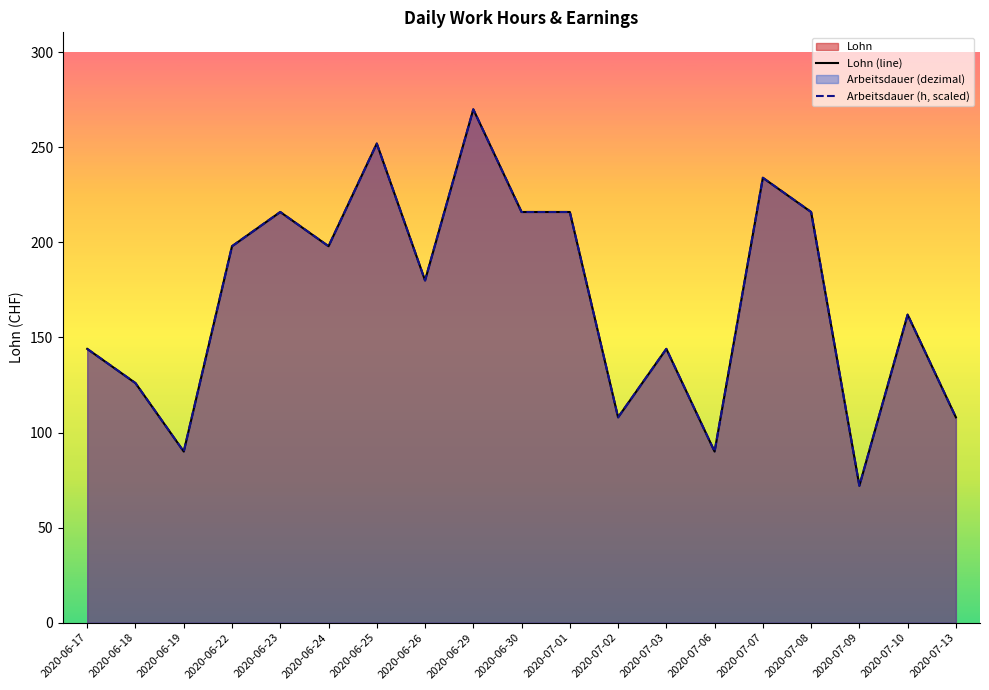

What position from the left is 2020-06-22?

4